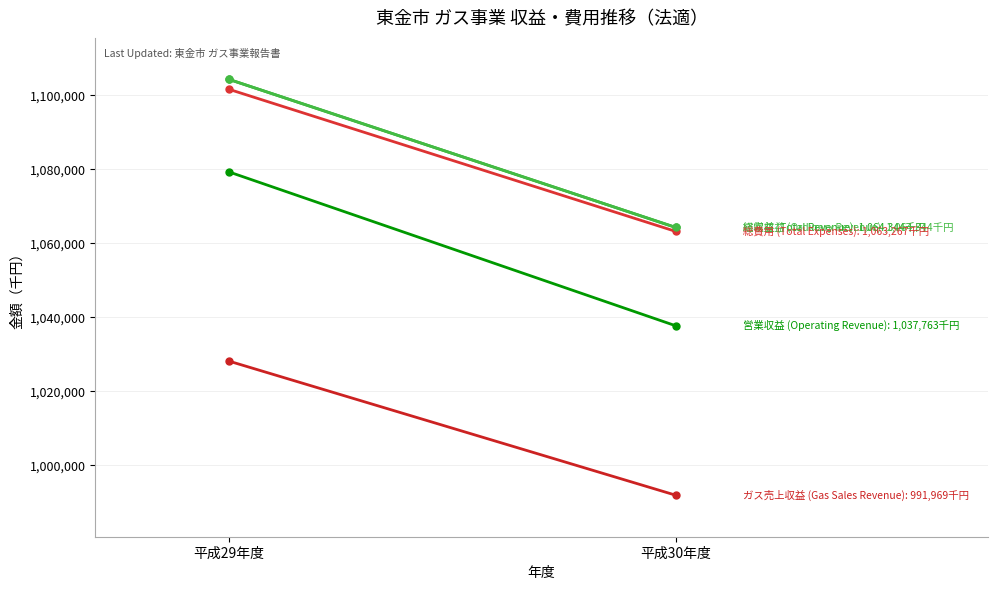

What is the value of the 営業収益 (Operating Revenue) point at the 2nd from the left?

1037763